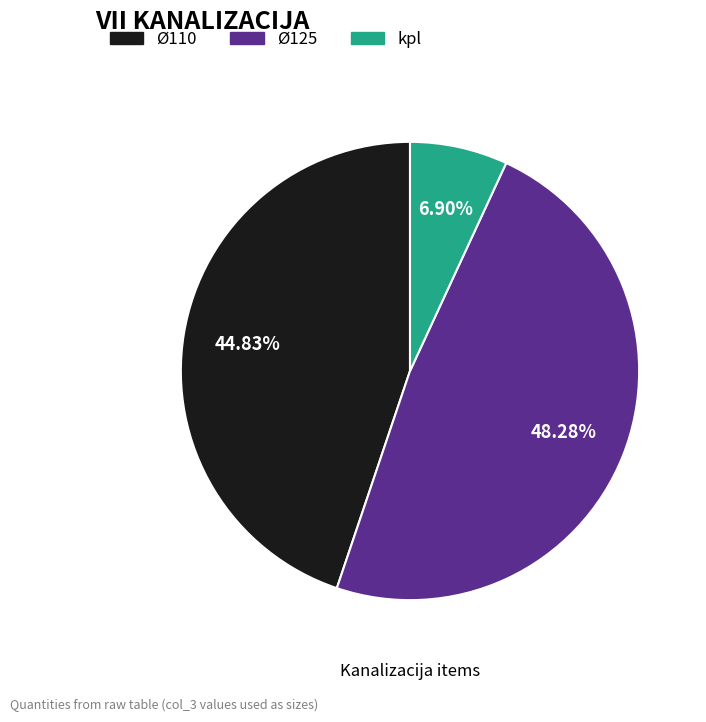

What is the largest slice in the pie chart?

Ø125